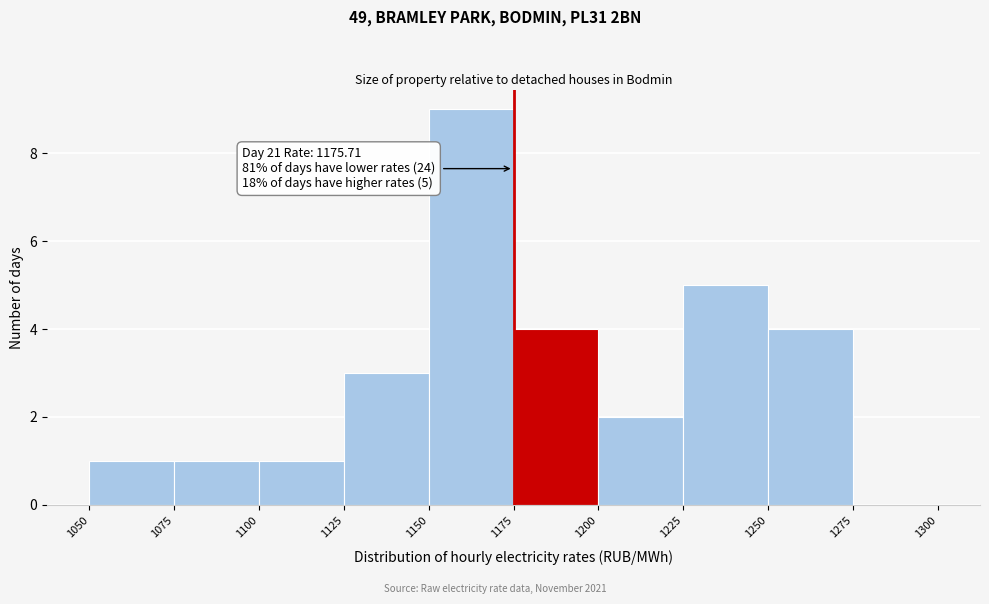

Which range on the x-axis has the tallest bar?

1150 to 1175